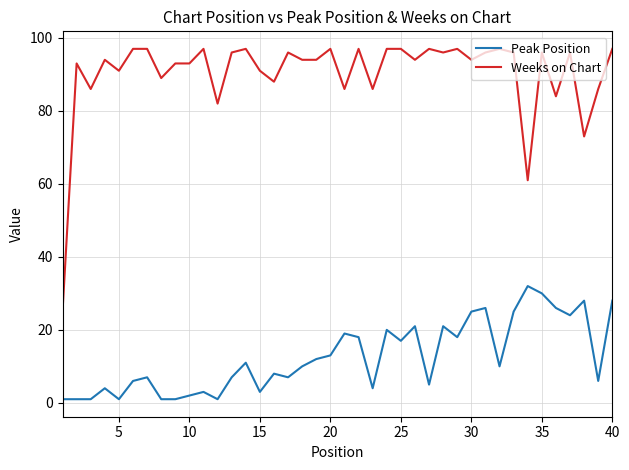

Which series has the widest spread of values?

Weeks on Chart